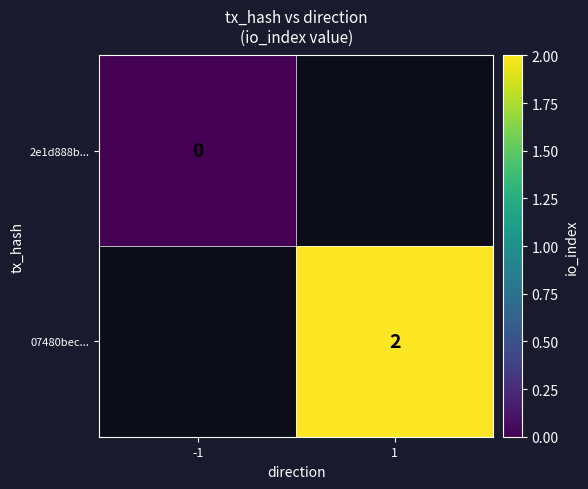

At which category does the chart reach its minimum across all series?

-1